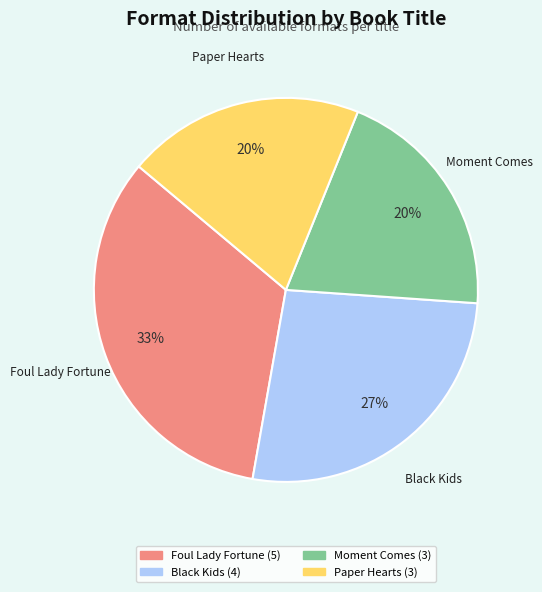

True or false: Paper Hearts accounts for 9% of the total.

False